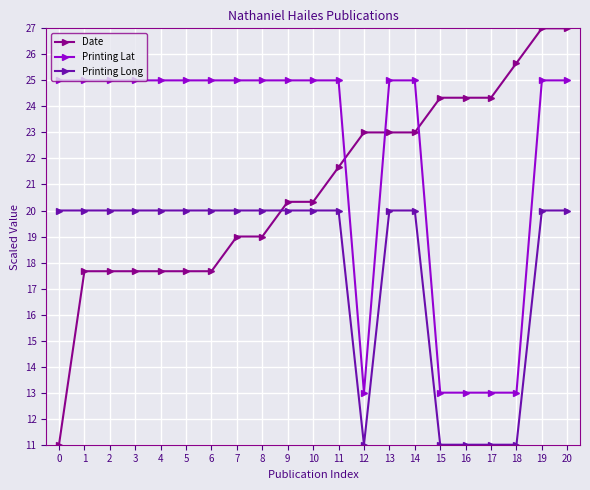

What is the total value across all series at 19?

72.0